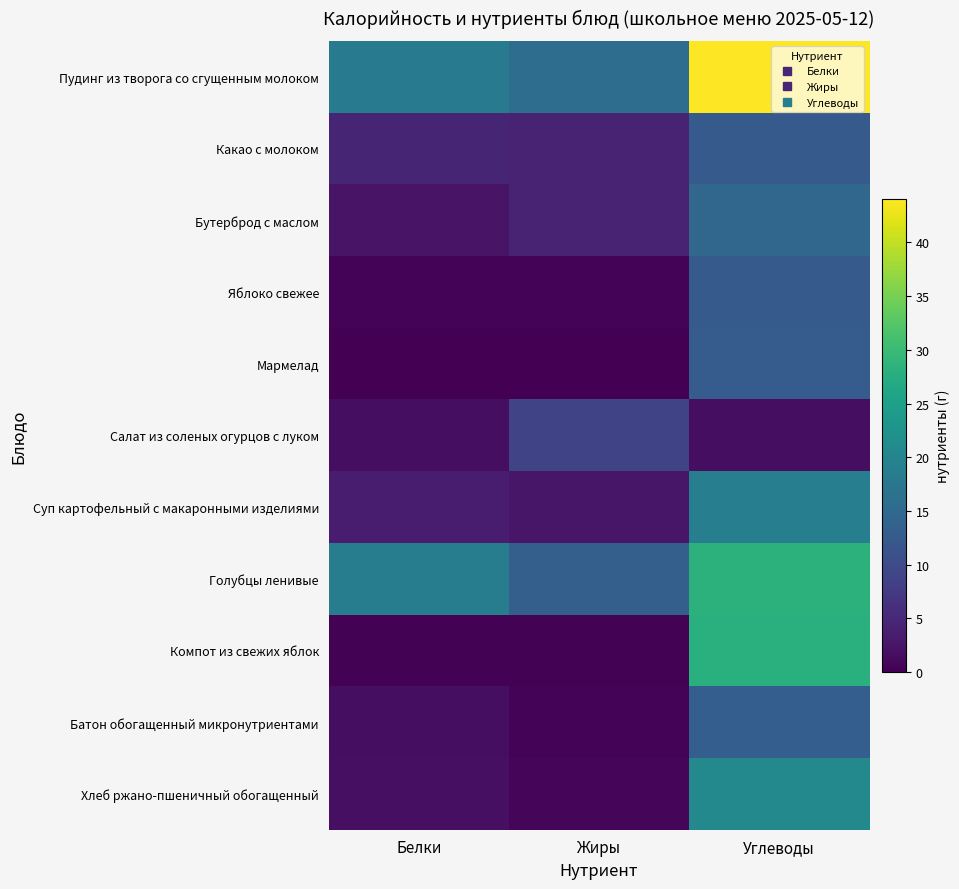

Reading right to left, what are all the values shown in this chart?

Пудинг из творога со сгущенным молоком: Углеводы=44.1	Жиры=15.7	Белки=18.3
Какао с молоком: Углеводы=12.5	Жиры=4.3	Белки=4.5
Бутерброд с маслом: Углеводы=14.6	Жиры=4.4	Белки=2.4
Яблоко свежее: Углеводы=12.5	Жиры=0.5	Белки=0.5
Мармелад: Углеводы=12.8	Жиры=0.0	Белки=0.0
Салат из соленых огурцов с луком: Углеводы=1.6	Жиры=9.1	Белки=1.6
Суп картофельный с макаронными изделиями: Углеводы=18.9	Жиры=2.6	Белки=3.5
Голубцы ленивые: Углеводы=28.4	Жиры=13.4	Белки=18.6
Компот из свежих яблок: Углеводы=27.9	Жиры=0.2	Белки=0.2
Батон обогащенный микронутриентами: Углеводы=13.1	Жиры=0.5	Белки=1.6
Хлеб ржано-пшеничный обогащенный: Углеводы=20.7	Жиры=0.6	Белки=1.8